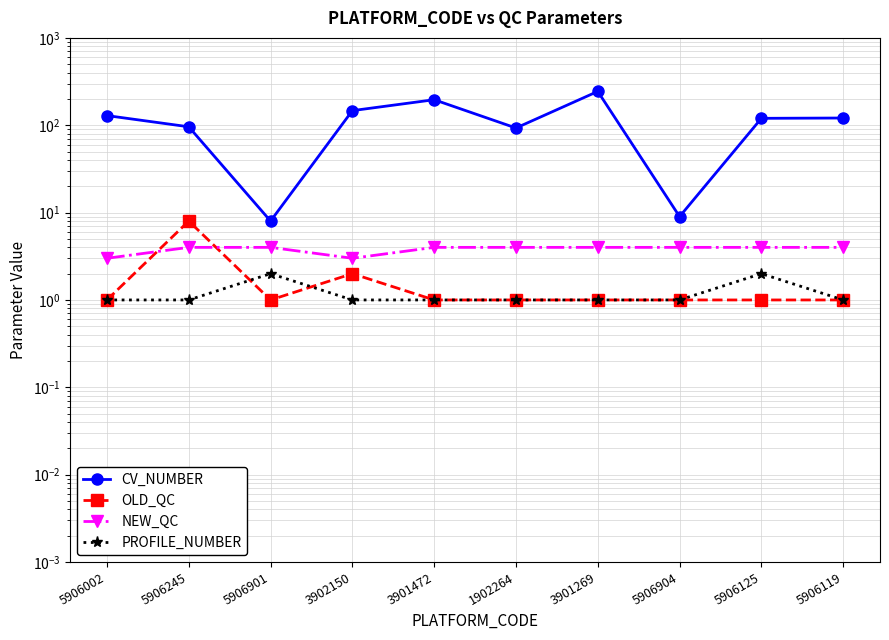

How many interior local valleys does the OLD_QC series have?

1